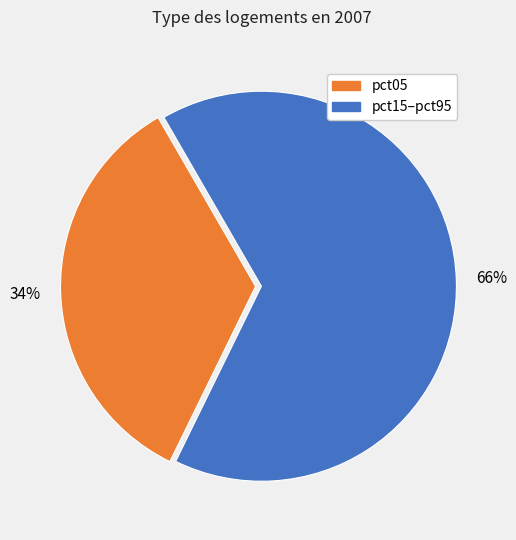

How many segments does this pie chart have?

2